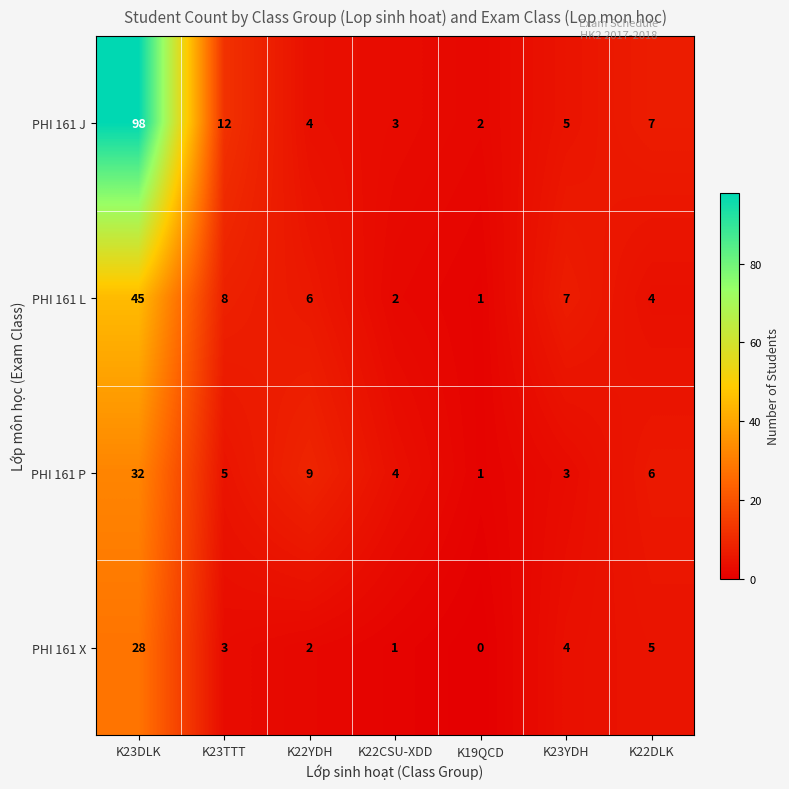

Which series has the largest range (max minus min)?

PHI 161 J